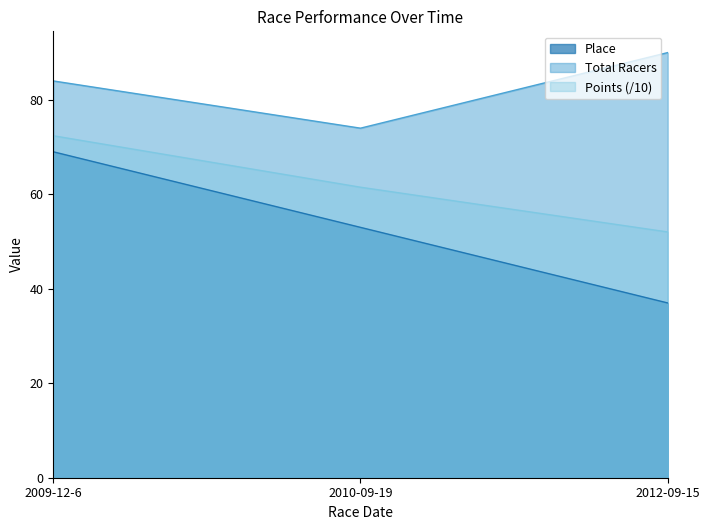

Is the value of Points at 2009-12-6 greater than the value of Total Racers at 2009-12-6?

No